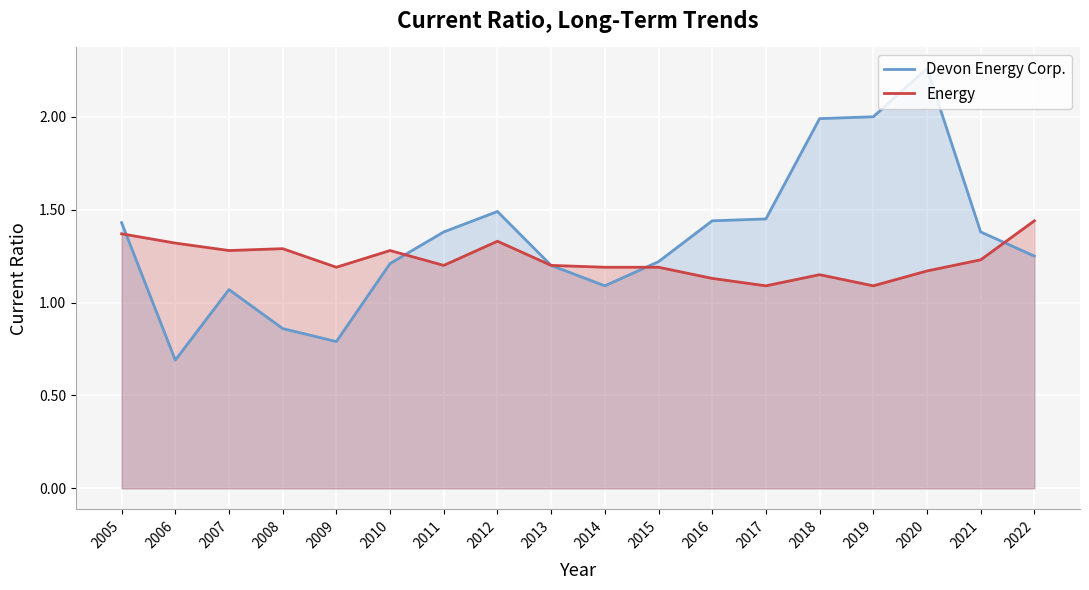

How many distinct data groups are displayed?

2